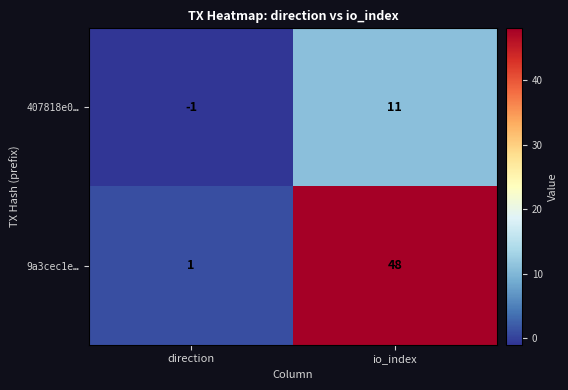

What value does the 9a3cec1e… series have at io_index, to the nearest 10?

50